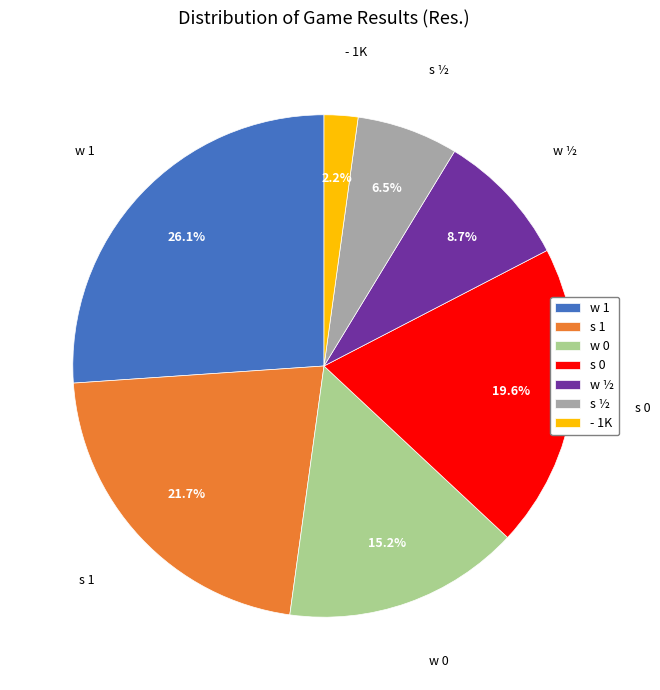

Is it true that s ½ is 1% of the pie?

False